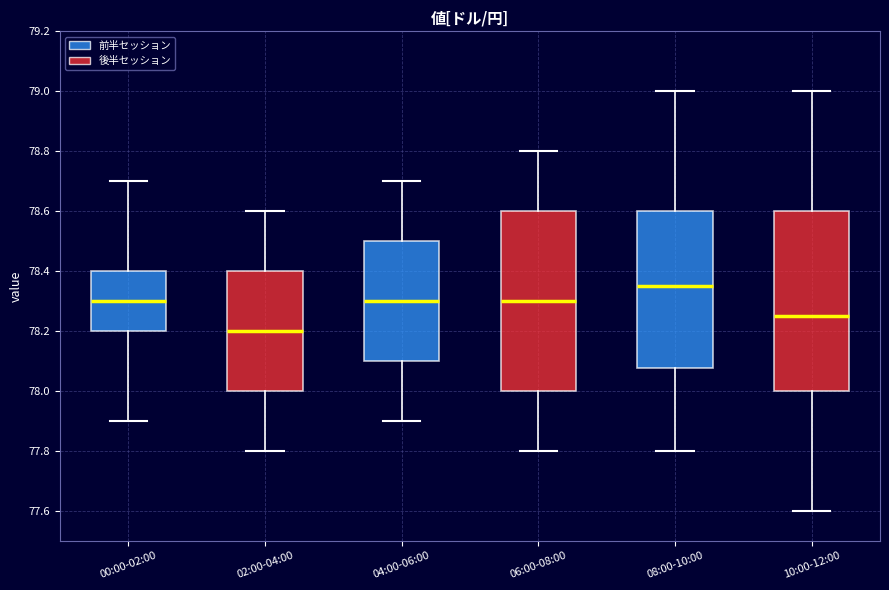

Reading left to right, read every box against the y-axis: the position of its median line, the range the box covers, and the ends of its whiskers. The values are not printed on the chart, so give them approximately, as read against the axis.

00:00-02:00: median 78.30, box 78.20 to 78.40, whiskers 77.90 to 78.70
02:00-04:00: median 78.20, box 78.00 to 78.40, whiskers 77.80 to 78.60
04:00-06:00: median 78.30, box 78.10 to 78.50, whiskers 77.90 to 78.70
06:00-08:00: median 78.30, box 78.00 to 78.60, whiskers 77.80 to 78.80
08:00-10:00: median 78.36, box 78.08 to 78.60, whiskers 77.80 to 79.00
10:00-12:00: median 78.26, box 78.00 to 78.60, whiskers 77.60 to 79.00